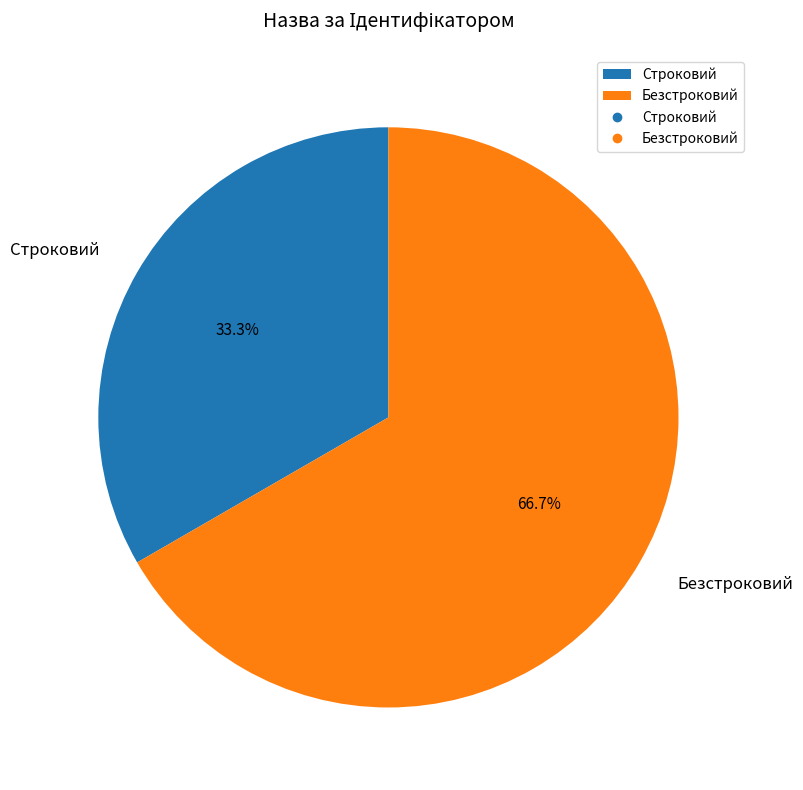

Combined, what portion of the pie is Безстроковий and Строковий?

100.0%